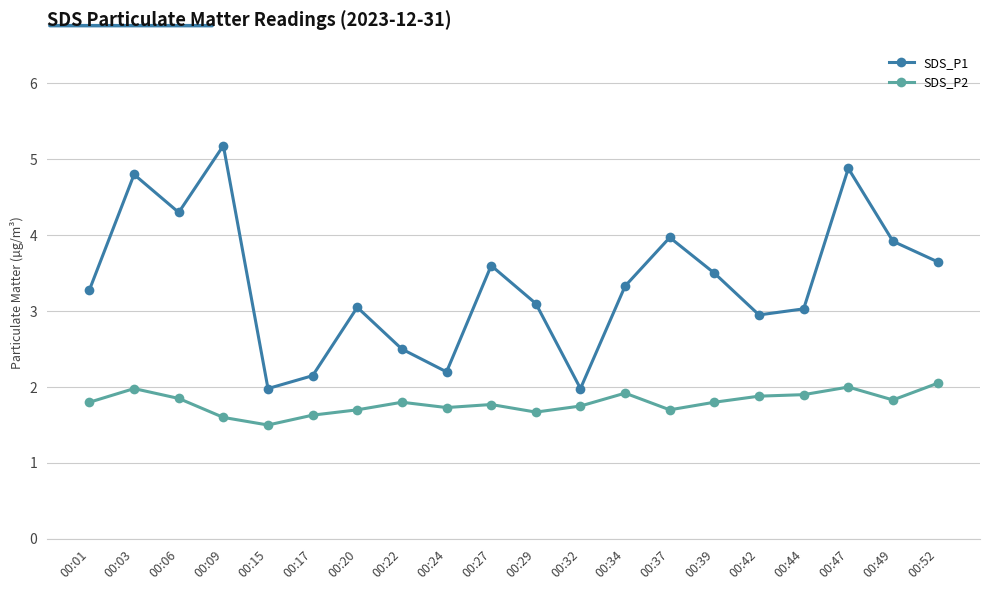

Which series has the largest total across all categories?

SDS_P1